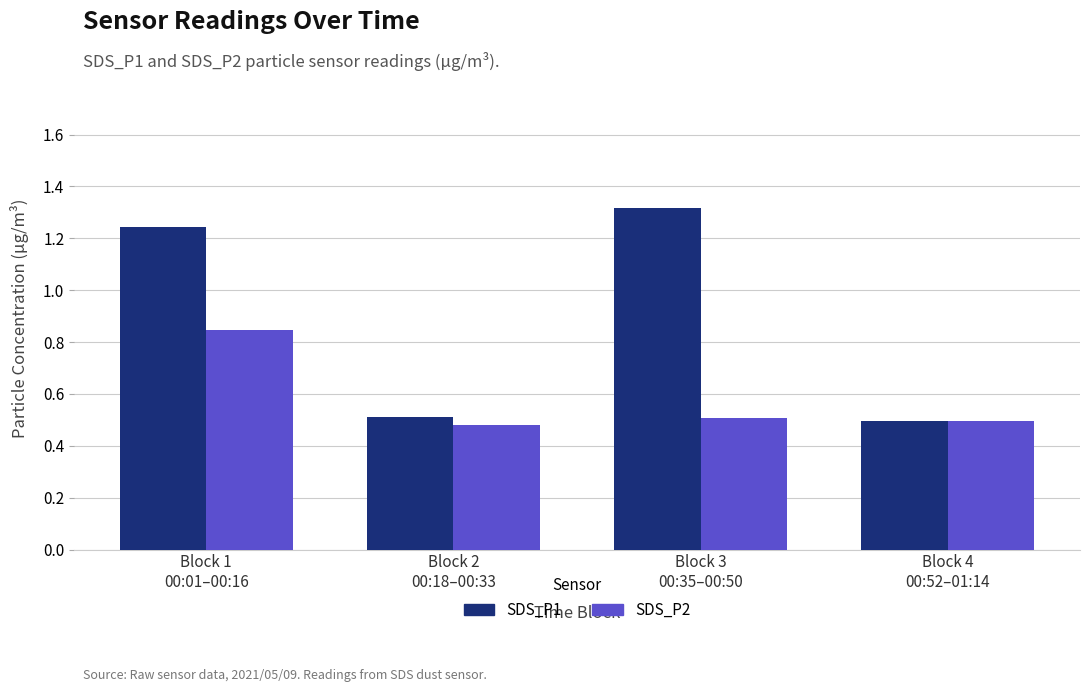

List the series in order of their peak value, highest first.

SDS_P1, SDS_P2